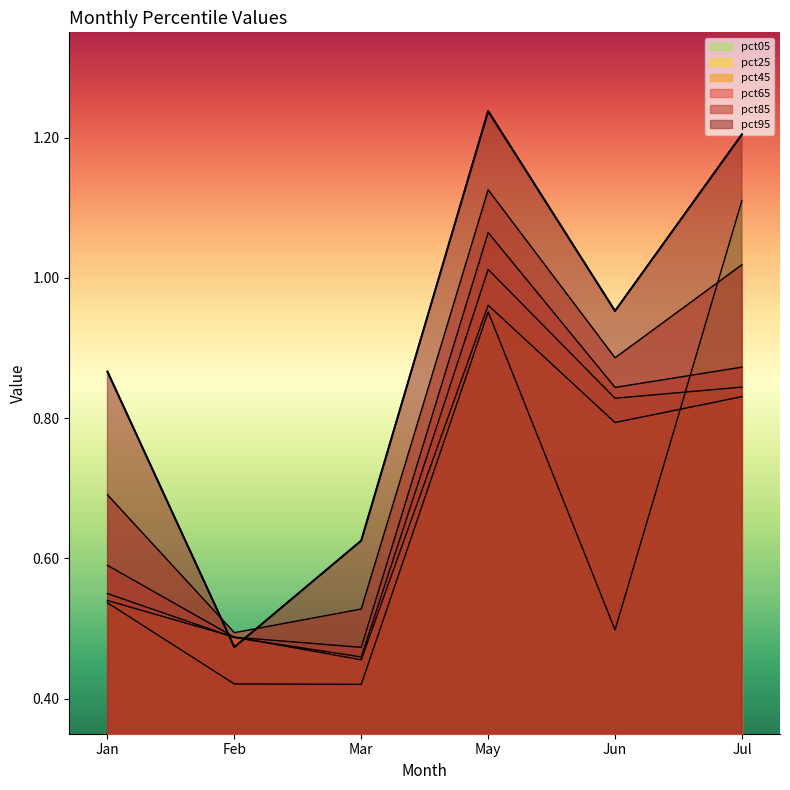

Which label corresponds to the smallest value in the chart?

Mar